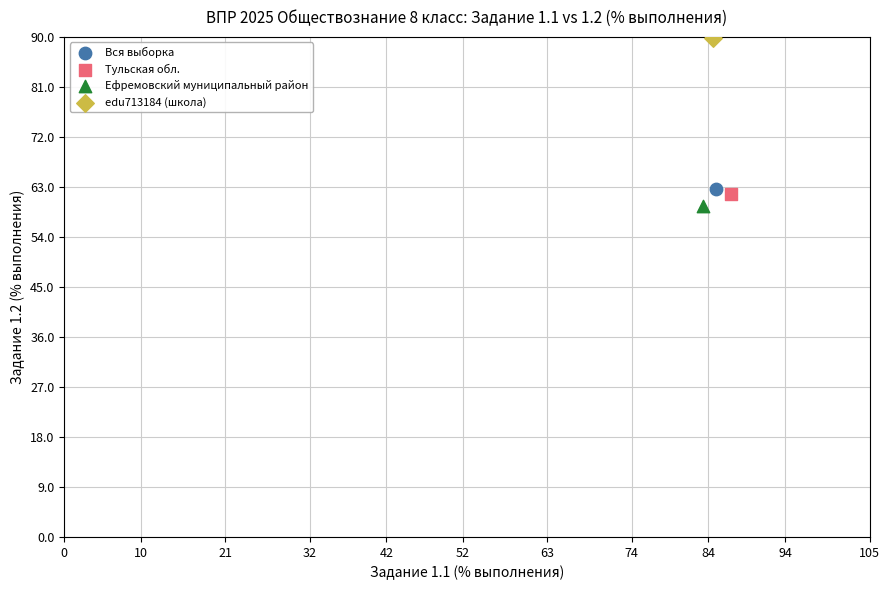

What are all the series names shown in the legend?

Вся выборка, Тульская обл., Ефремовский муниципальный район, edu713184 (школа)